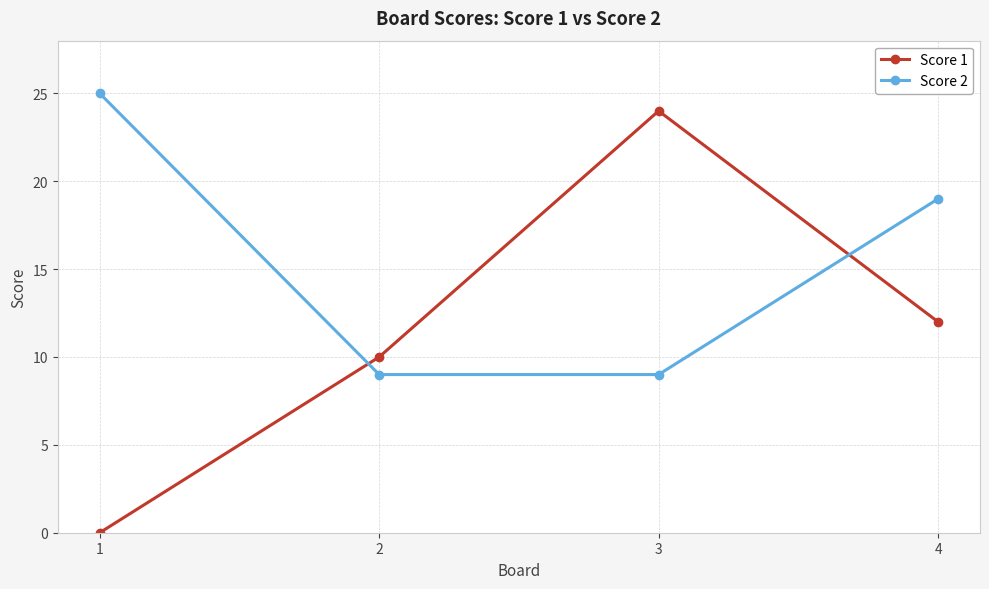

At which label is Score 2 closest to 17?

4